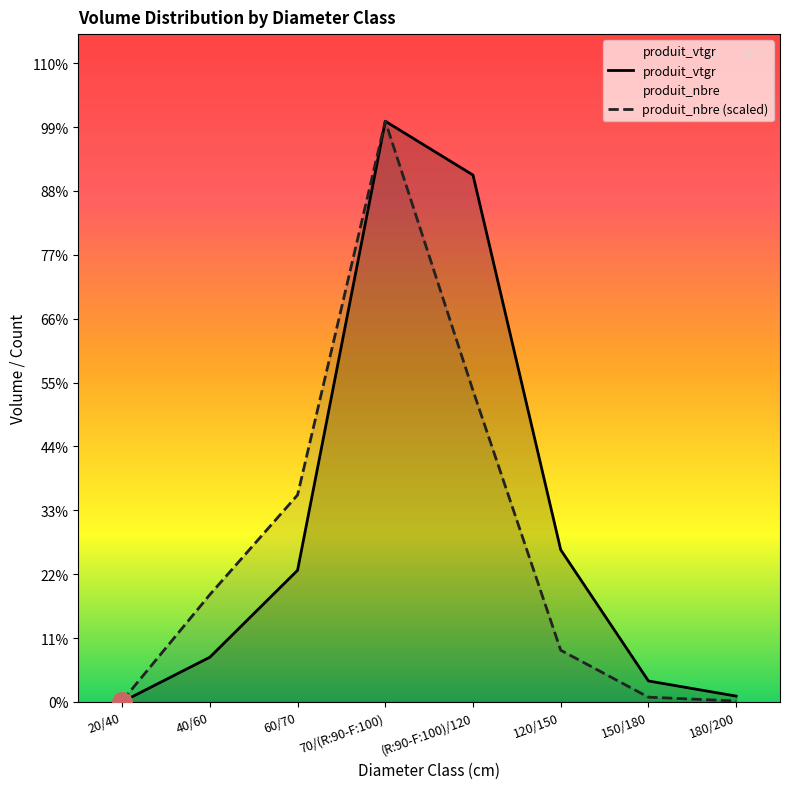

Which series has the largest total across all categories?

produit_vtgr